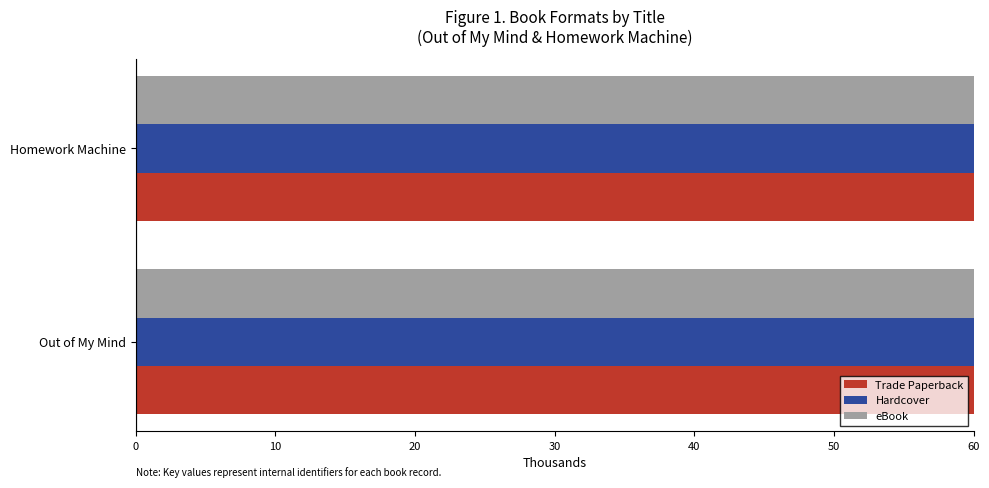

What is the difference between the maximum and minimum values in the Trade Paperback series?

23775.8